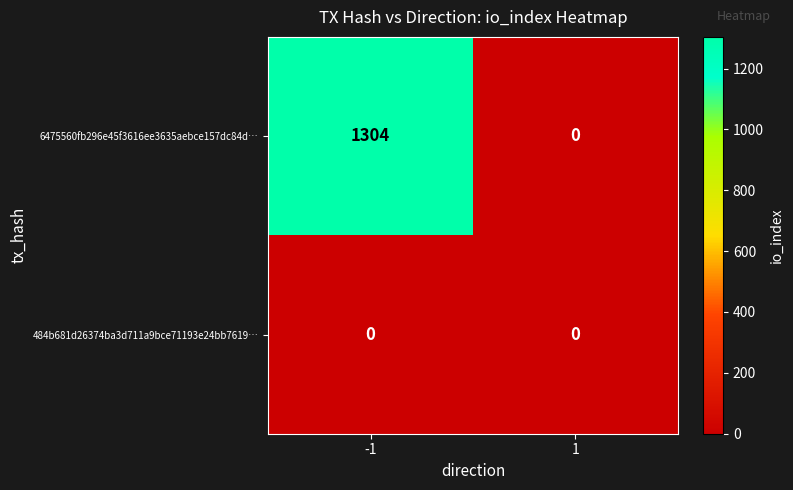

Which series changed the most between -1 and 1?

6475560fb296e45f3616ee3635aebce157dc84d…